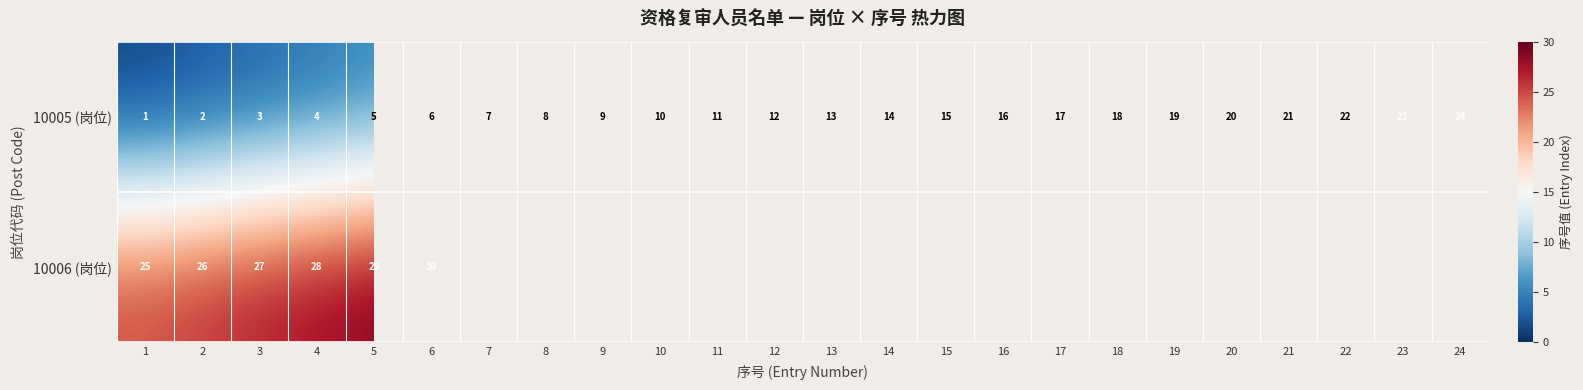

Which category has the lowest value across all series?

1